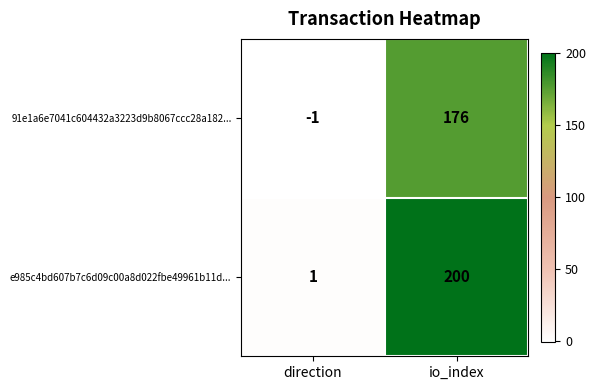

What is the difference between the highest and lowest values at io_index?

24